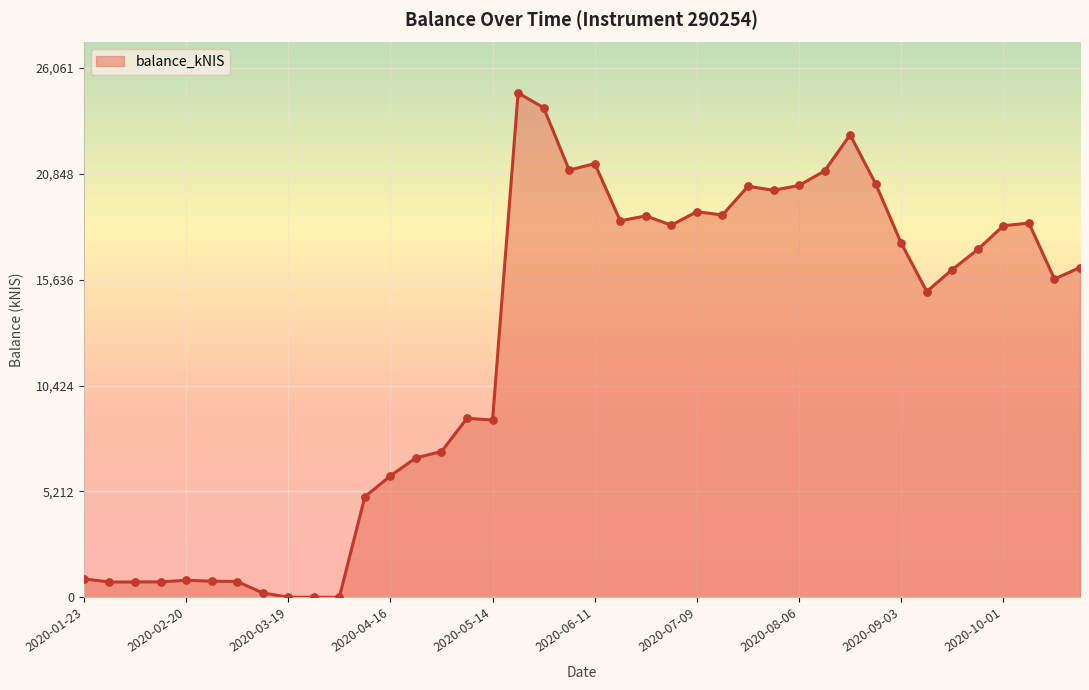

What is the difference between the maximum and minimum values?

24819.6